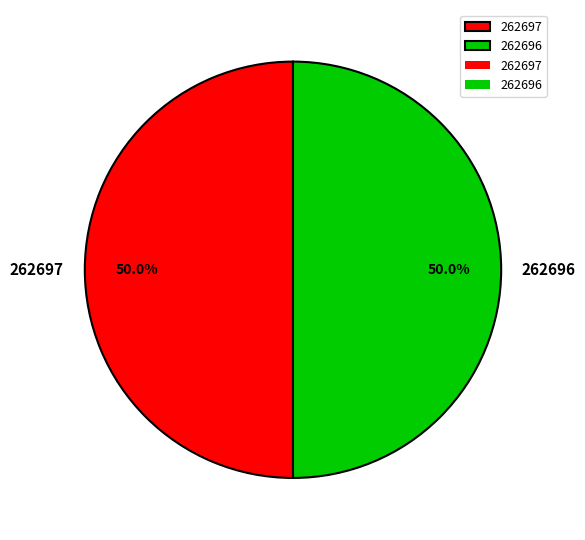

Is it true that 262697 is 50% of the pie?

True